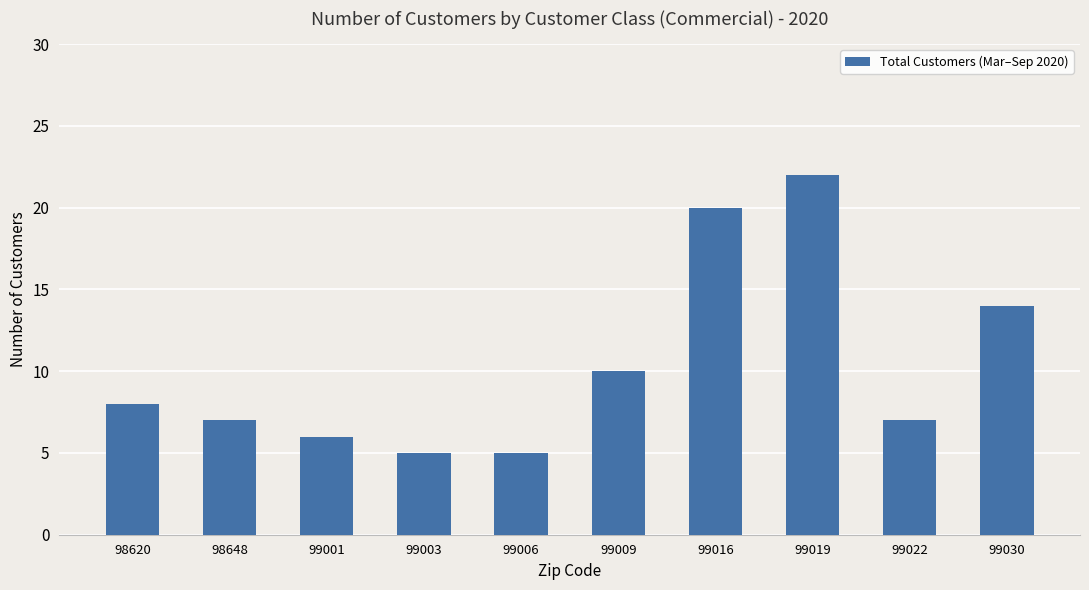

Reading left to right, extract all data points from this chart.

8	7	6	5	5	10	20	22	7	14